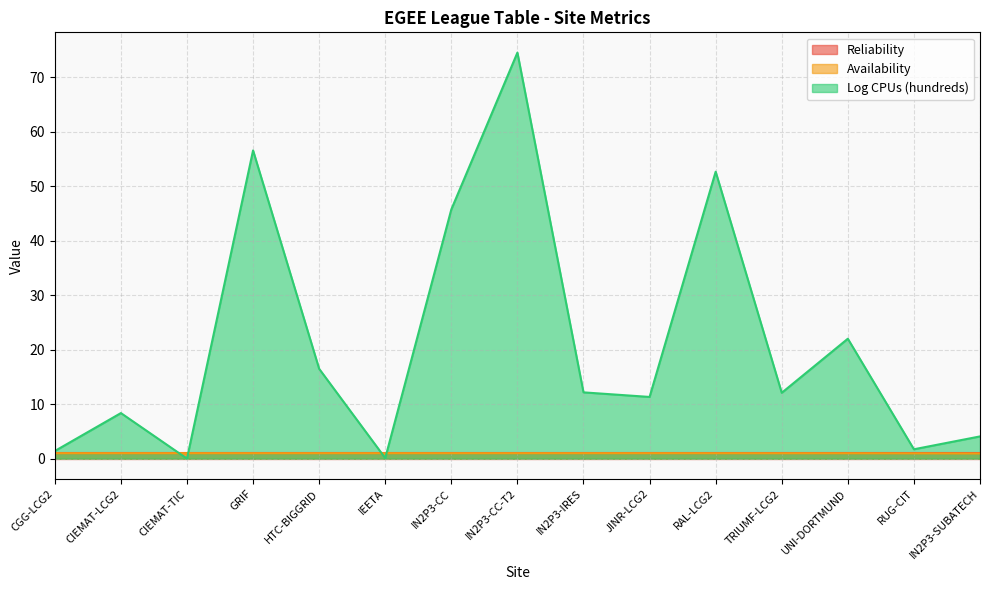

At which category is the sum across all series the highest?

IN2P3-CC-T2